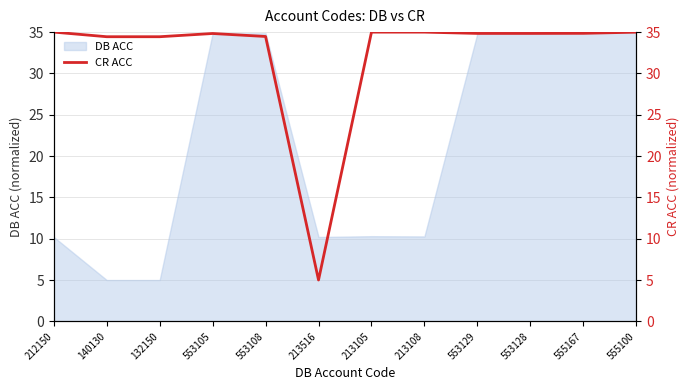

Does the chart have visible grid lines?

Yes